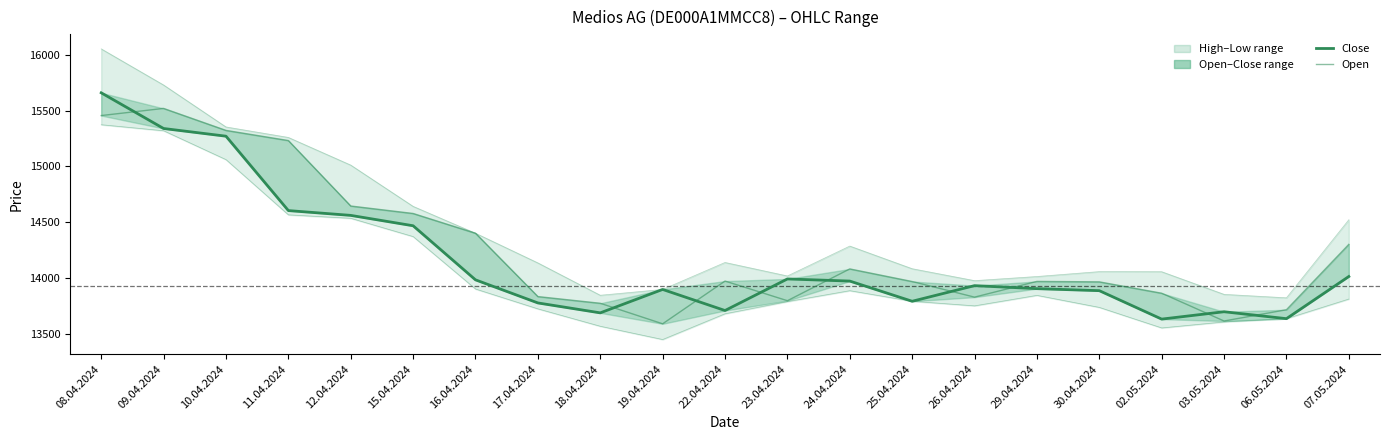

What is the spread (max minus min) of values at 22.04.2024?

264